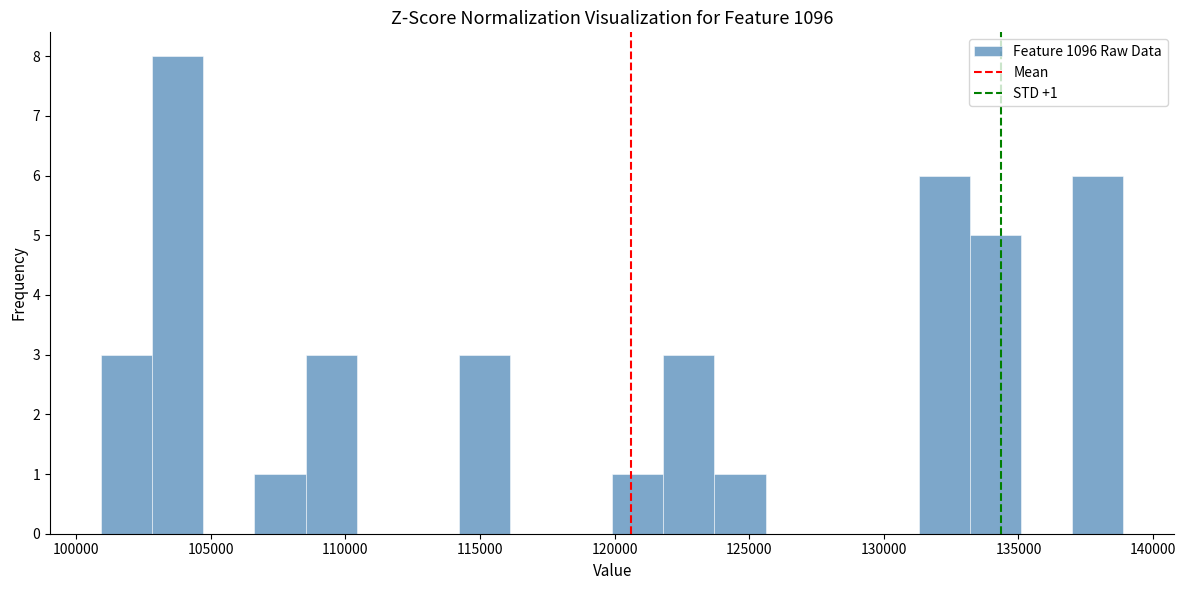

Around what value on the x-axis is the tallest bar? Give the approximate position of its centre, as read against the axis.

104000